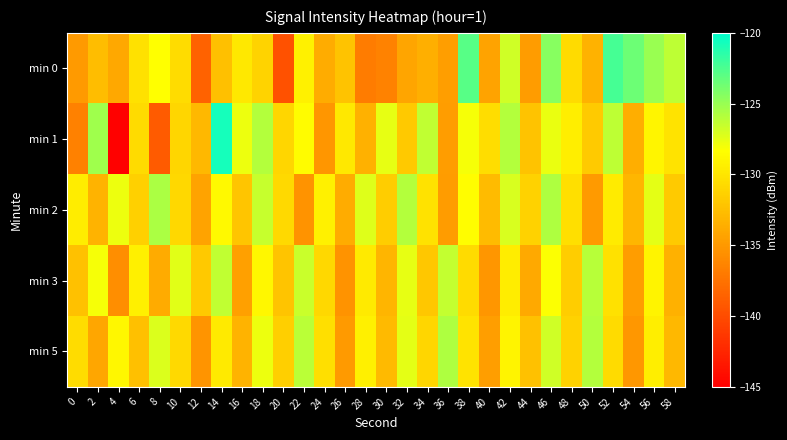

What is the spread (max minus min) of values at 36?

9.1